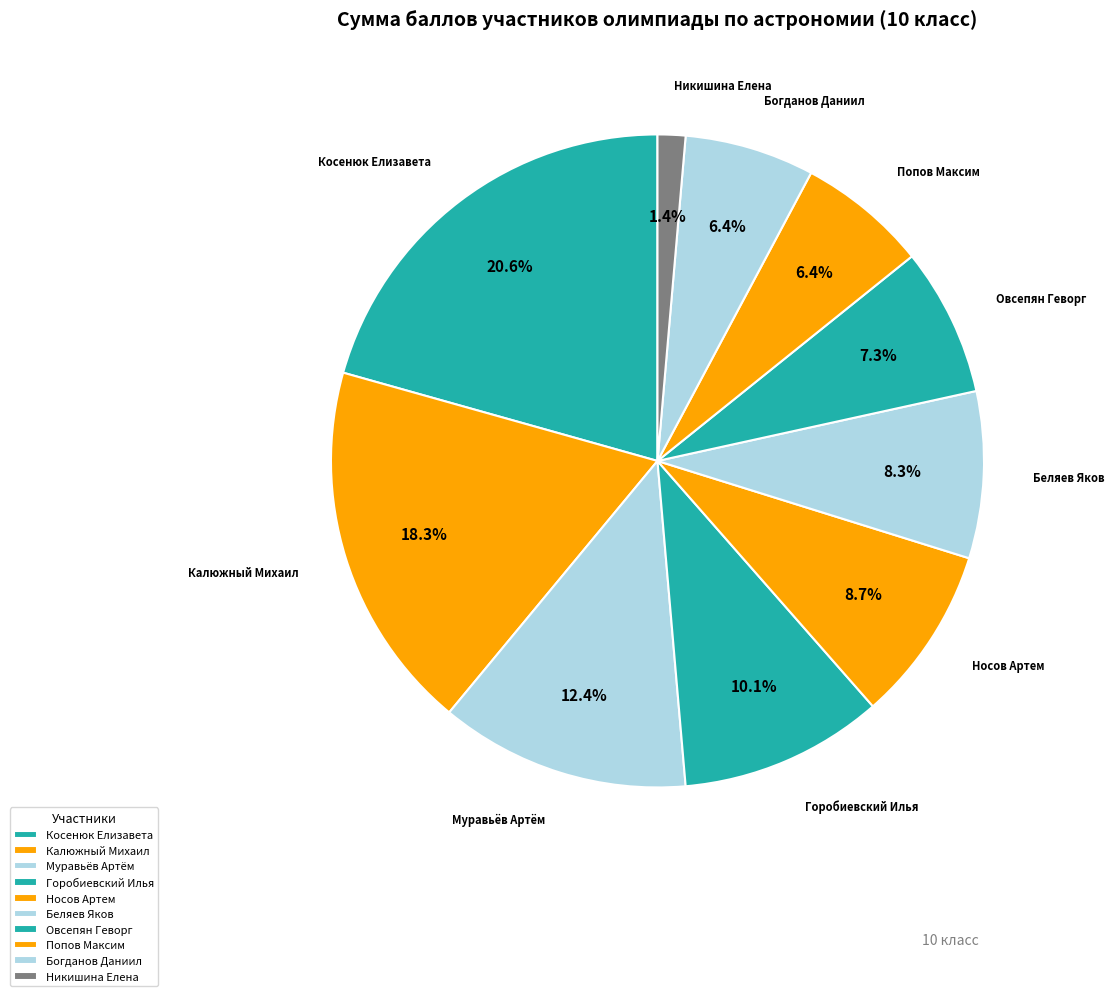

How many slices are in this pie chart?

10